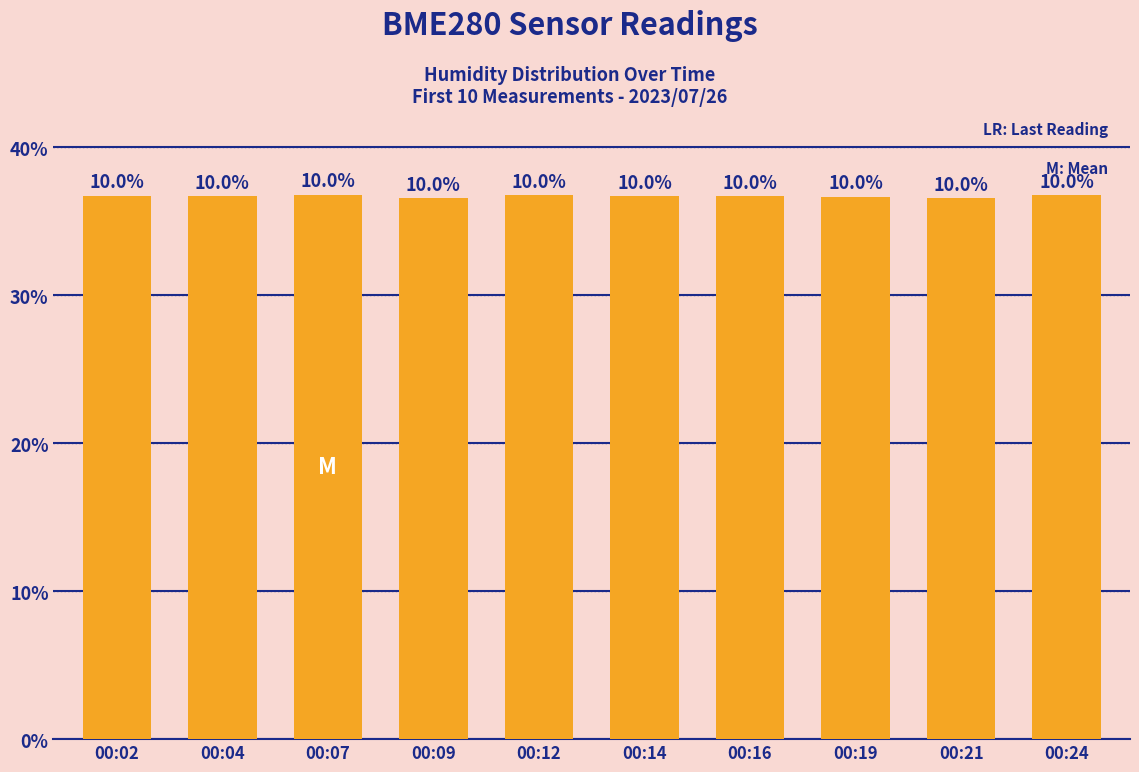

How many bars are there in total?

10